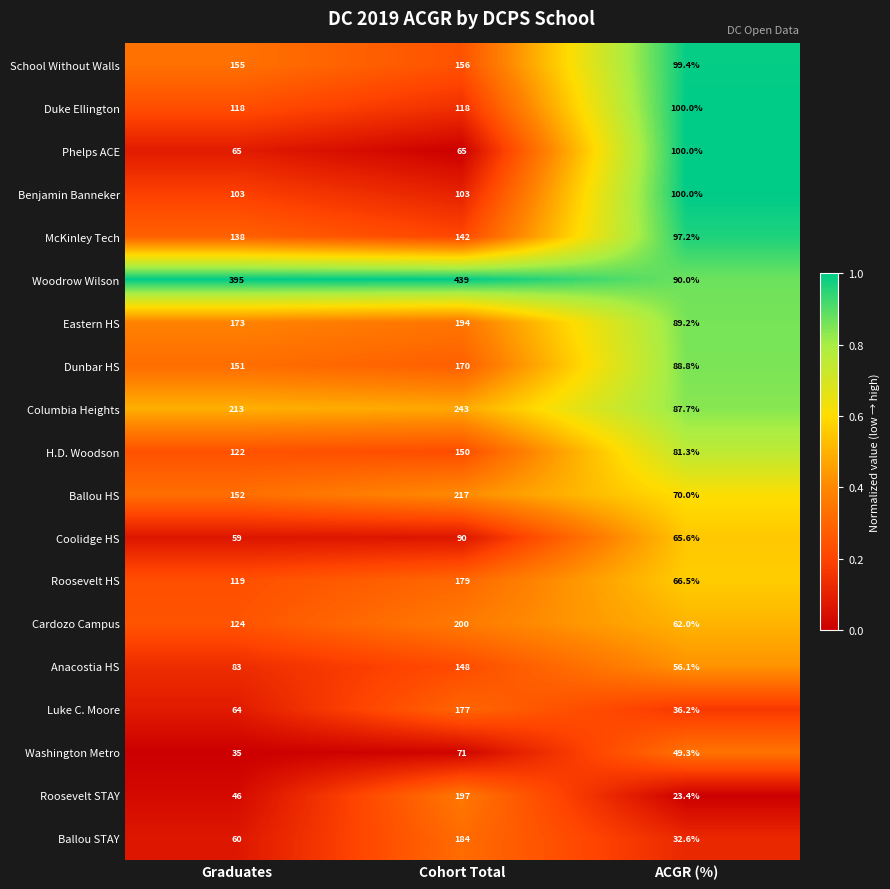

At which label is Anacostia HS closest to 102?

Graduates